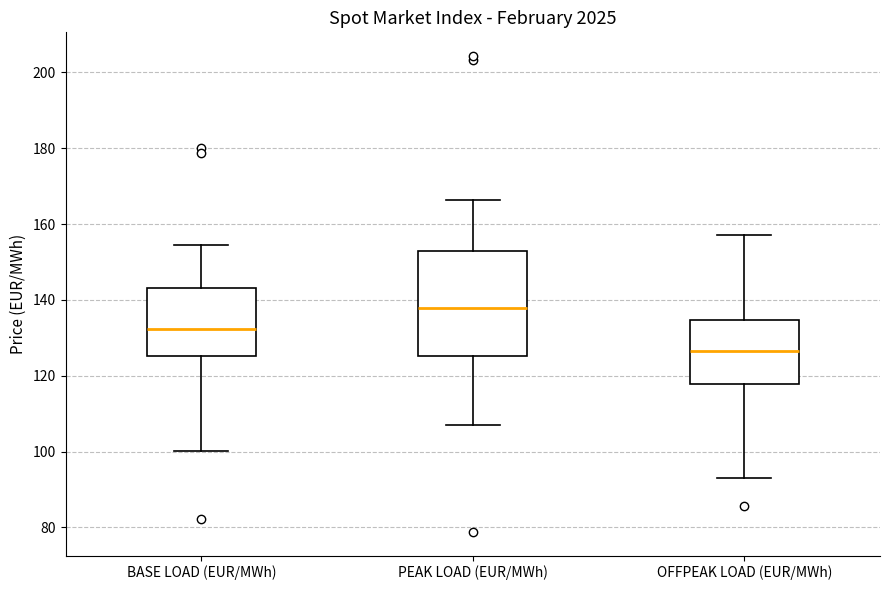

Reading left to right, transcribe this box plot: for each box, give where its median line is, the range the box spans, and where its two whiskers end, as read against the y-axis. The values are not printed on the chart, so give them approximately, as read against the axis.

BASE LOAD (EUR/MWh): median 132, box 126 to 144, whiskers 100 to 154
PEAK LOAD (EUR/MWh): median 138, box 126 to 152, whiskers 108 to 166
OFFPEAK LOAD (EUR/MWh): median 126, box 118 to 134, whiskers 94 to 158